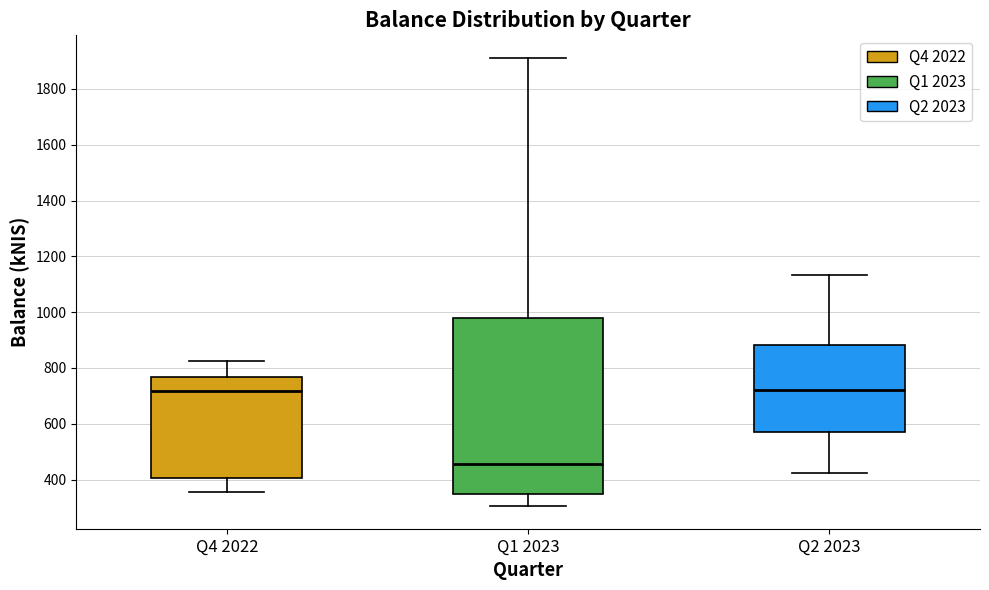

Where does the upper whisker of the box for Q2 2023 end on the y-axis? The values are not printed on the chart, so give them approximately, as read against the axis.

1140